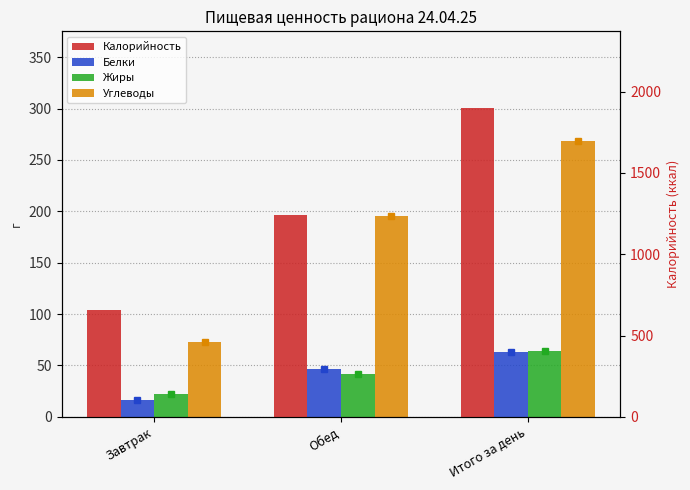

List the series in order of their peak value, lowest first.

Белки, Жиры, Углеводы, Калорийность